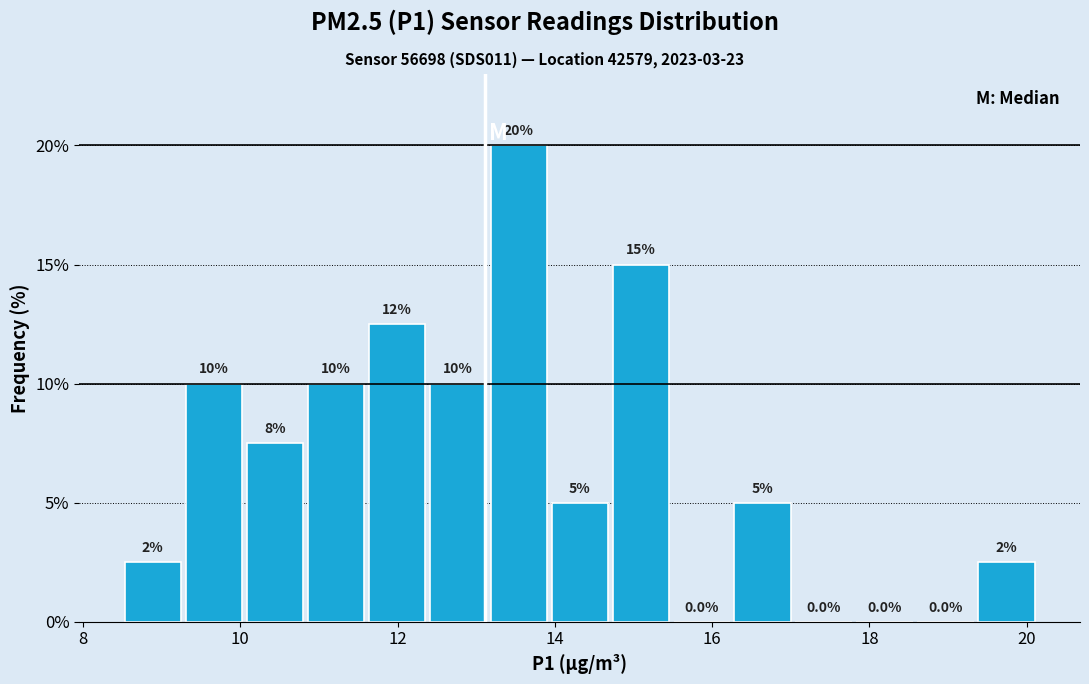

Around what value on the x-axis is the tallest bar? Give the approximate position of its centre, as read against the axis.

13.6